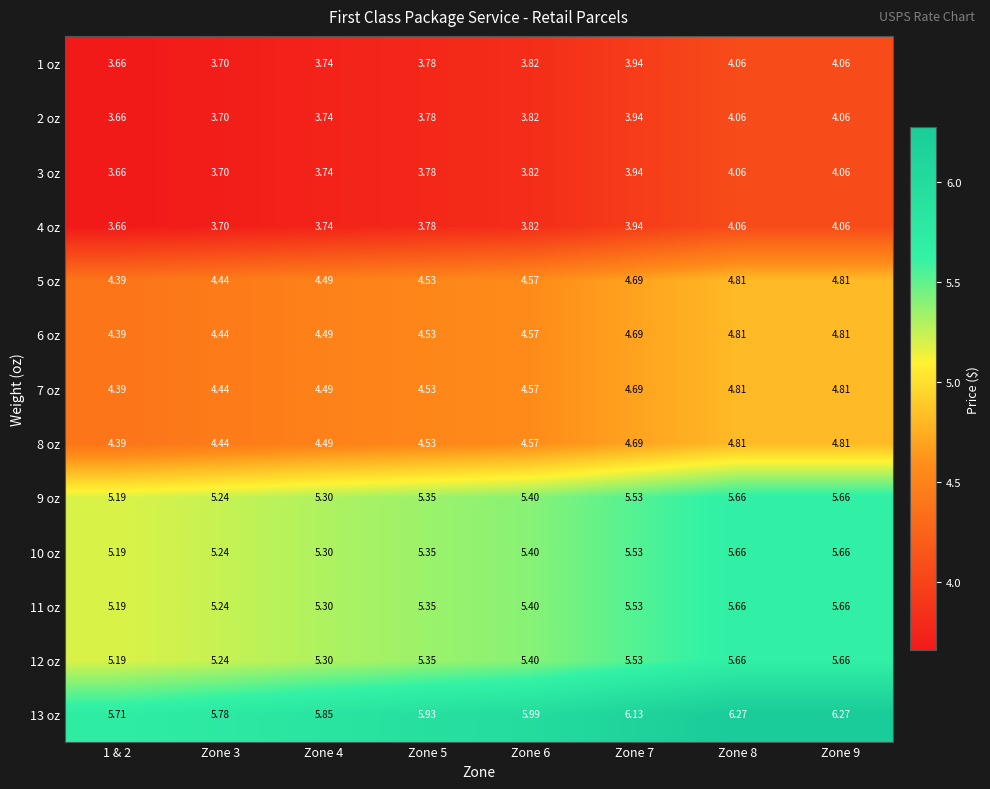

At how many categories does at least one series exceed 4?

8